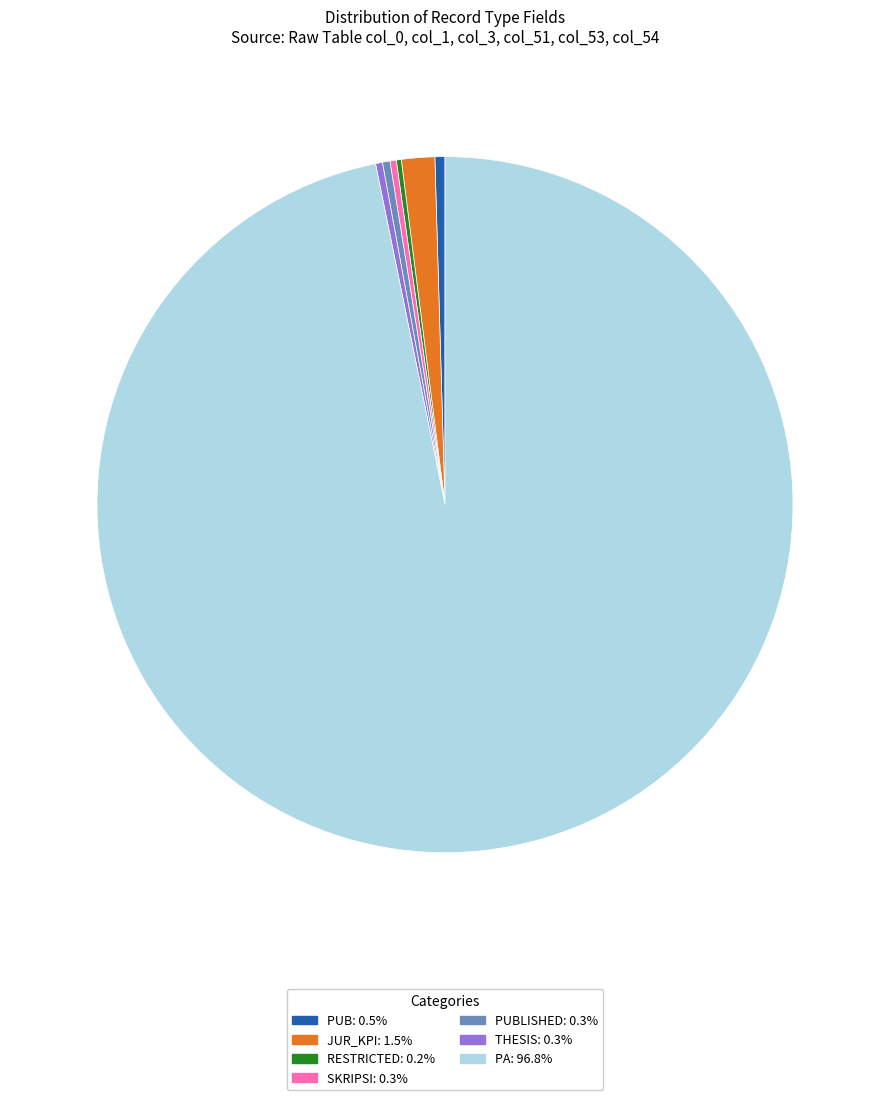

Is there any slice that represents more than half of the pie?

Yes